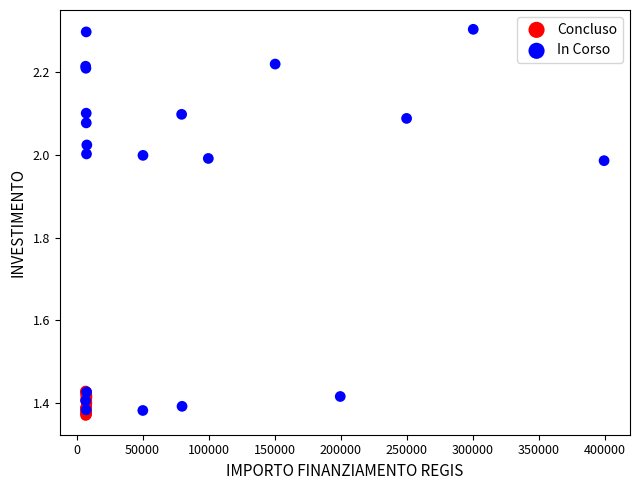

Which series has the widest spread of Y values?

In Corso